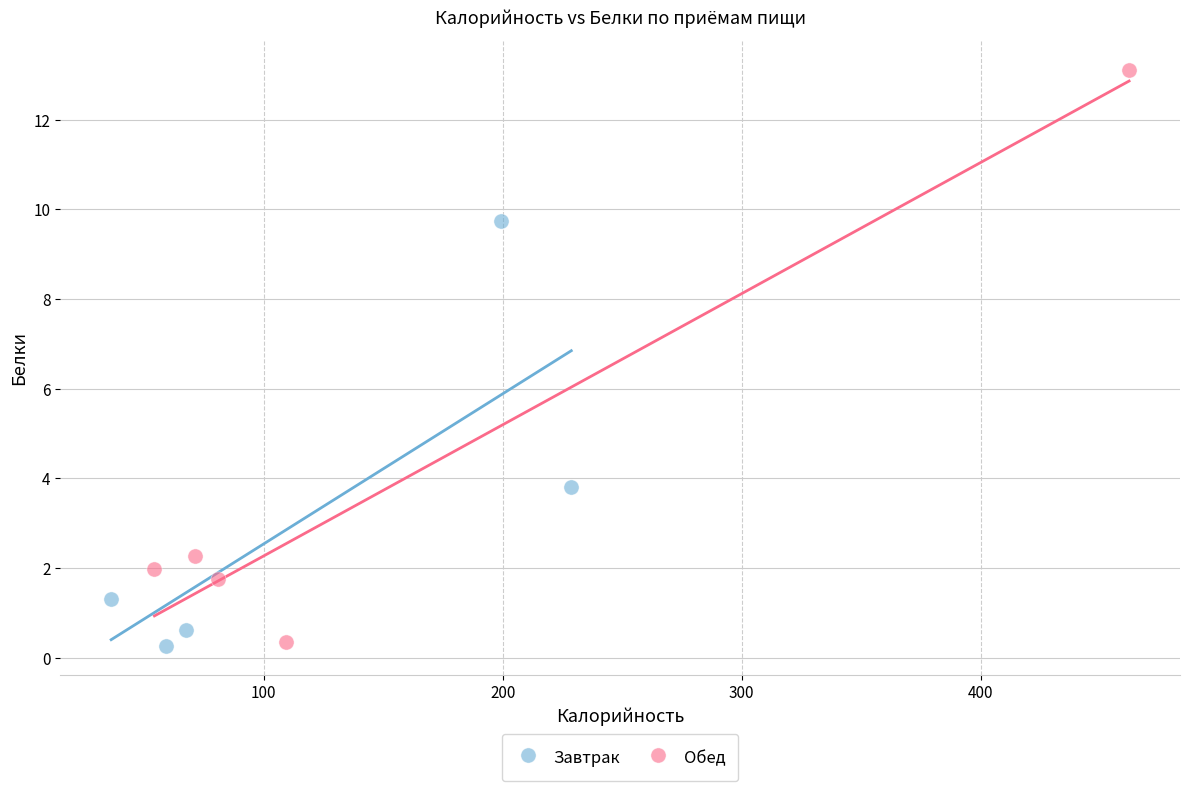

Which series has the largest Y range (max minus min)?

Обед